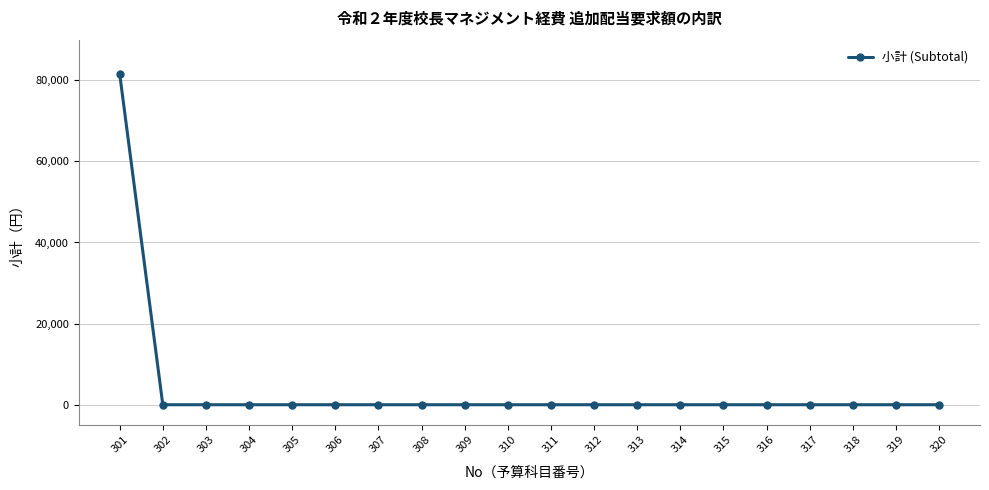

What is the average value?

4079